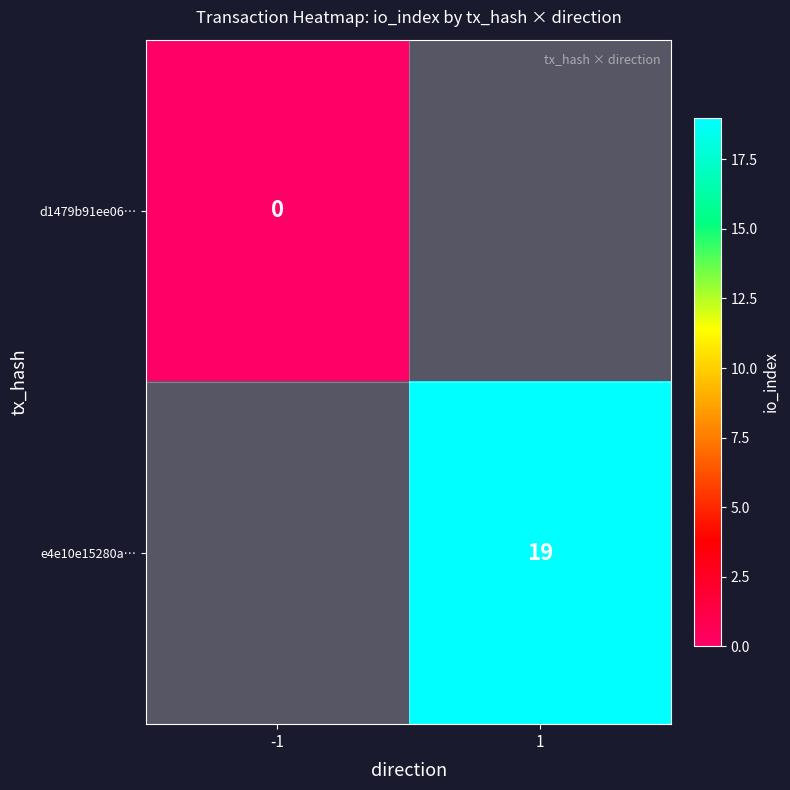

The e4e10e15280a… series shows 19 at 1. True or false?

True